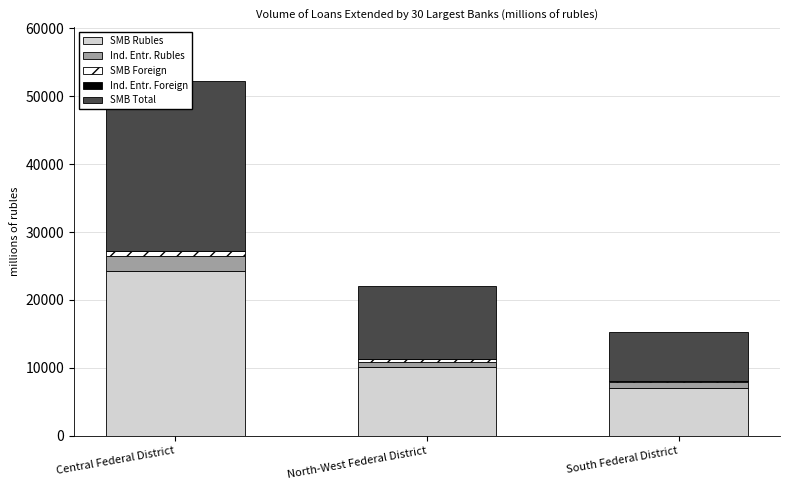

Are the bars grouped side by side (vs. stacked)?

Yes